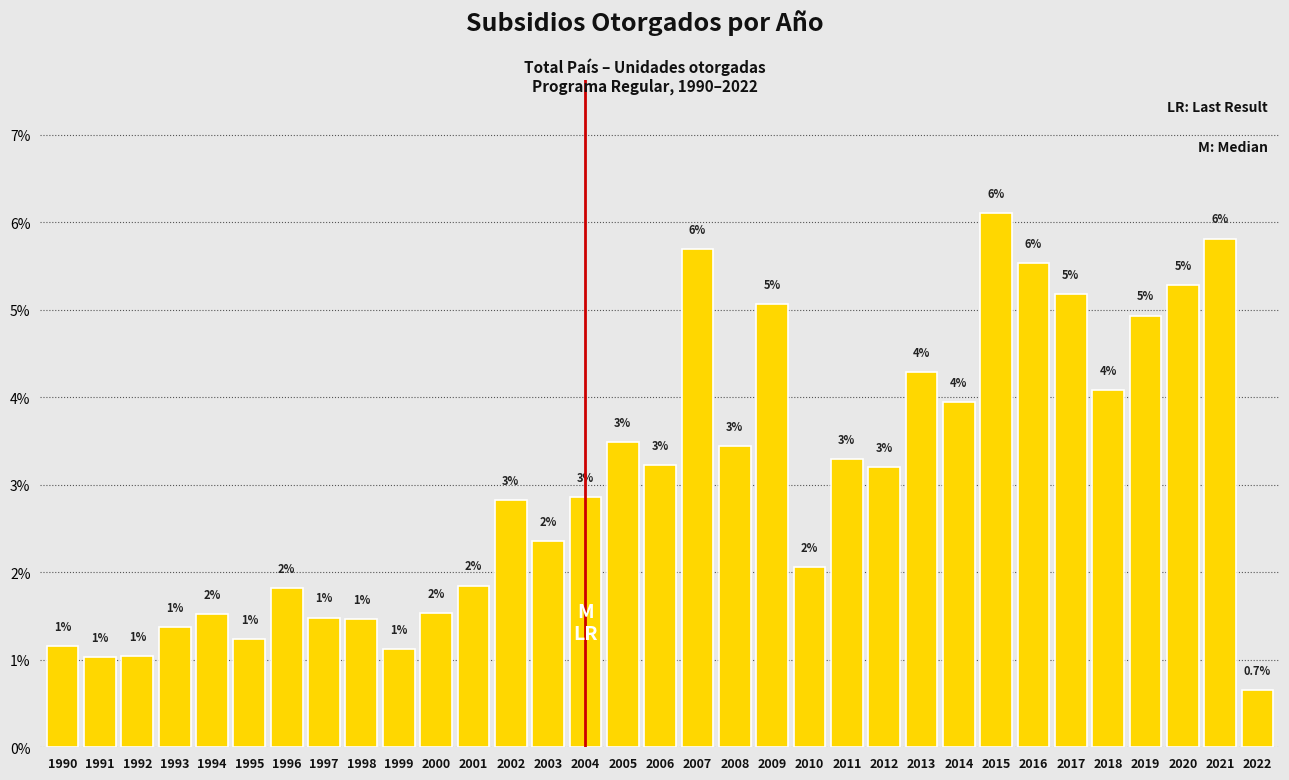

How many bars are there in total?

33